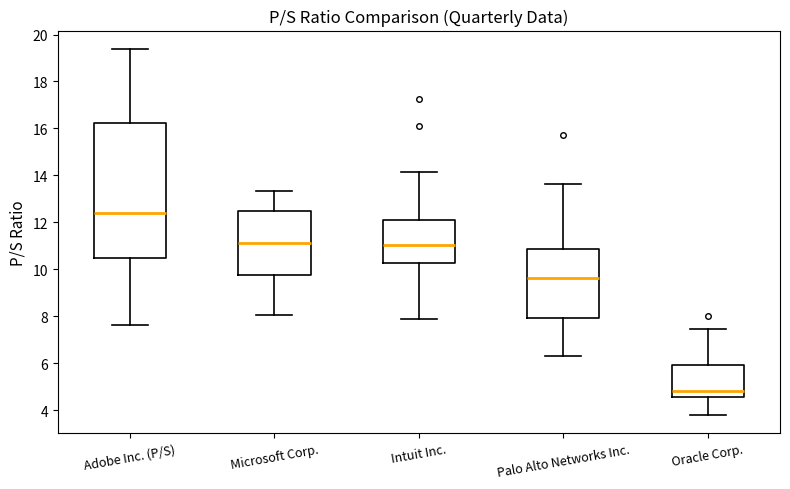

Reading left to right, transcribe this box plot: for each box, give where its median line is, the range the box spans, and where its two whiskers end, as read against the y-axis. The values are not printed on the chart, so give them approximately, as read against the axis.

Adobe Inc. (P/S): median 12.4, box 10.4 to 16.2, whiskers 7.6 to 19.4
Microsoft Corp.: median 11.2, box 9.8 to 12.4, whiskers 8.0 to 13.4
Intuit Inc.: median 11.0, box 10.2 to 12.2, whiskers 7.8 to 14.2
Palo Alto Networks Inc.: median 9.6, box 8.0 to 10.8, whiskers 6.2 to 13.6
Oracle Corp.: median 4.8, box 4.6 to 6.0, whiskers 3.8 to 7.4